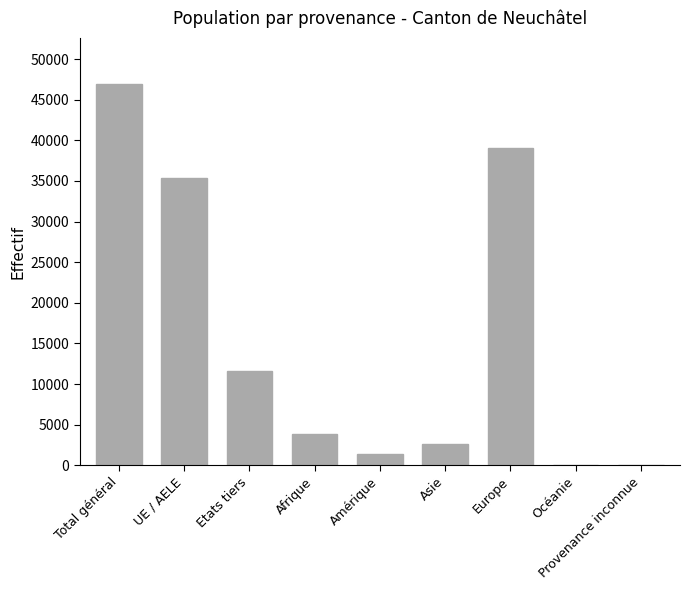

The value at Etats tiers is 11603. True or false?

True